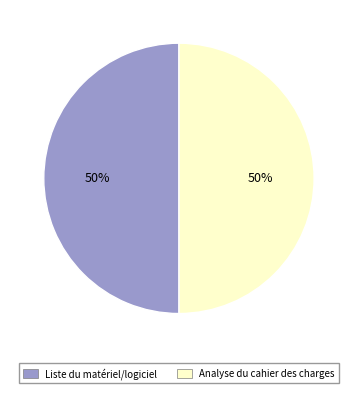

Do Liste du matériel/logiciel and Analyse du cahier des charges together represent more than half of the pie?

Yes